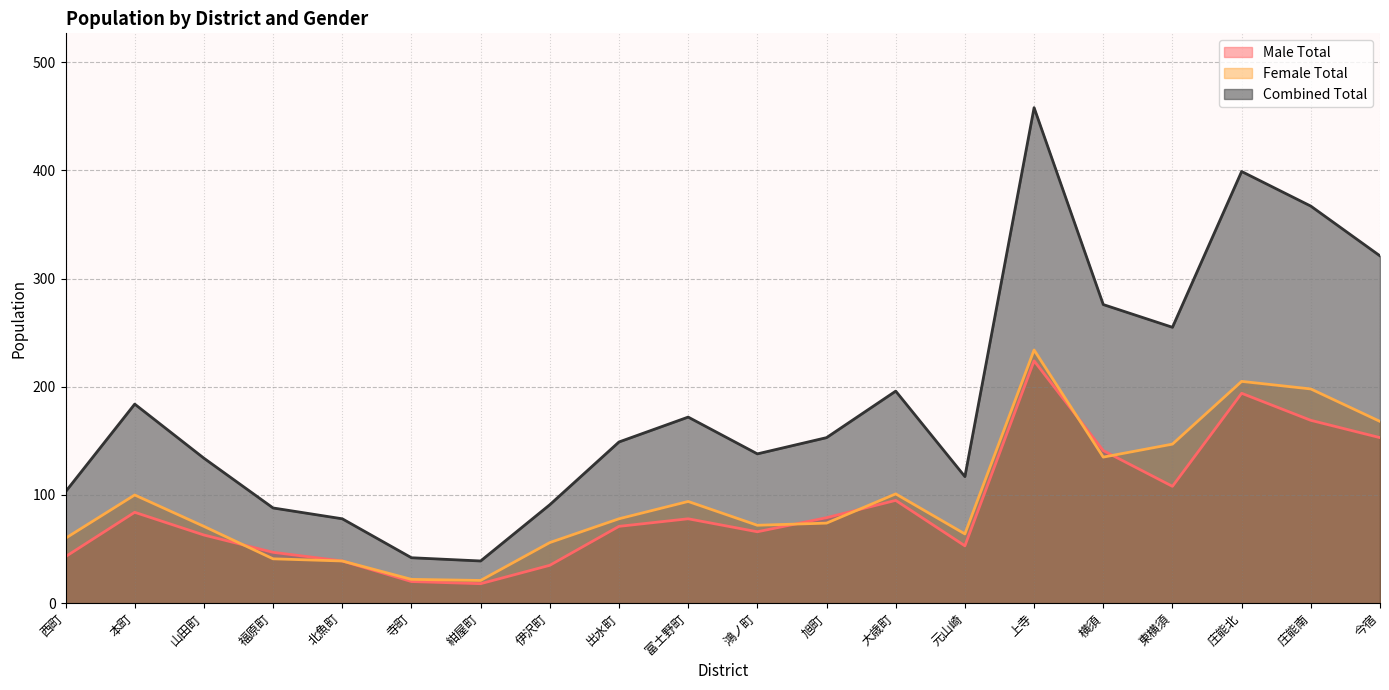

Reading left to right, transcribe all the data shown in this chart.

Male Total: 43	84	63	47	39	20	18	35	71	78	66	79	95	53	224	141	108	194	169	153
Female Total: 60	100	71	41	39	22	21	56	78	94	72	74	101	64	234	135	147	205	198	168
Combined Total: 103	184	134	88	78	42	39	91	149	172	138	153	196	117	458	276	255	399	367	321